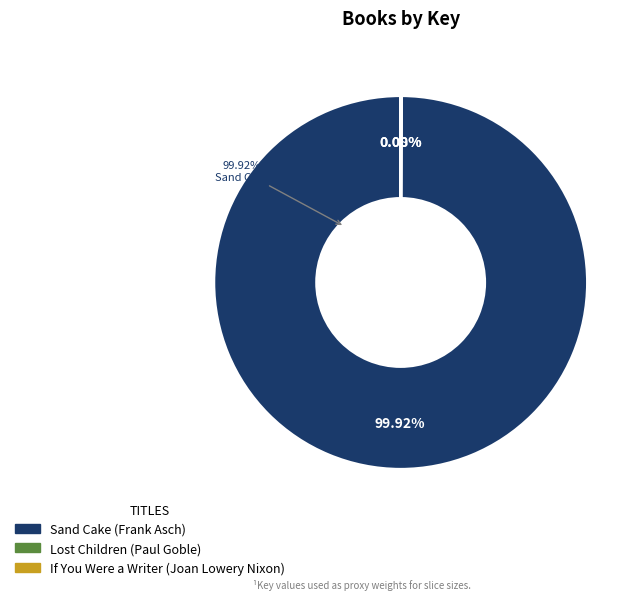

What is the smallest slice in the pie chart?

If You Were a Writer (Joan Lowery Nixon)